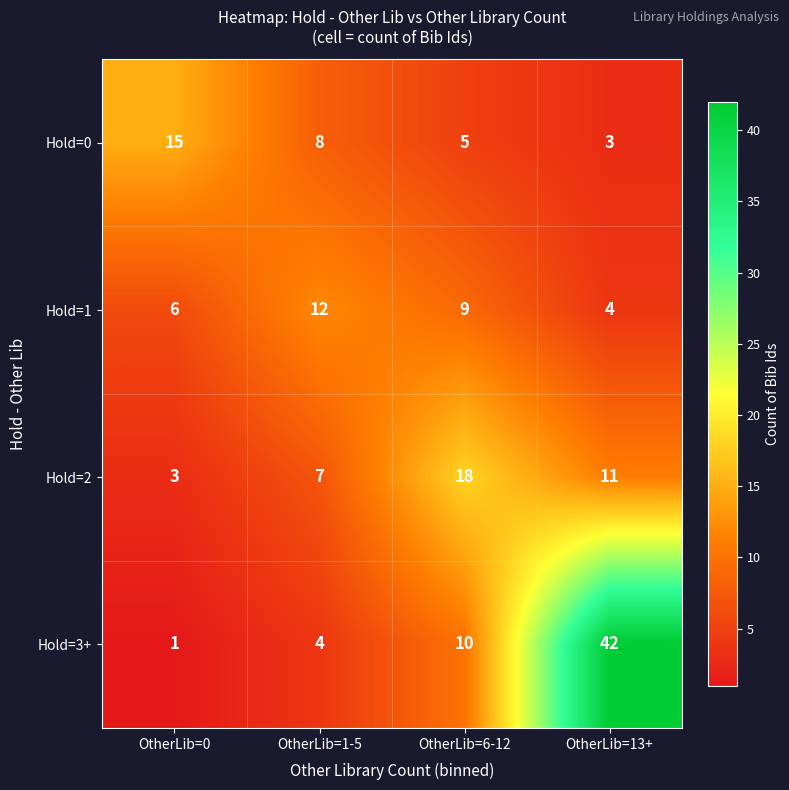

Between OtherLib=0 and OtherLib=6-12, which series saw the biggest shift?

Hold=2